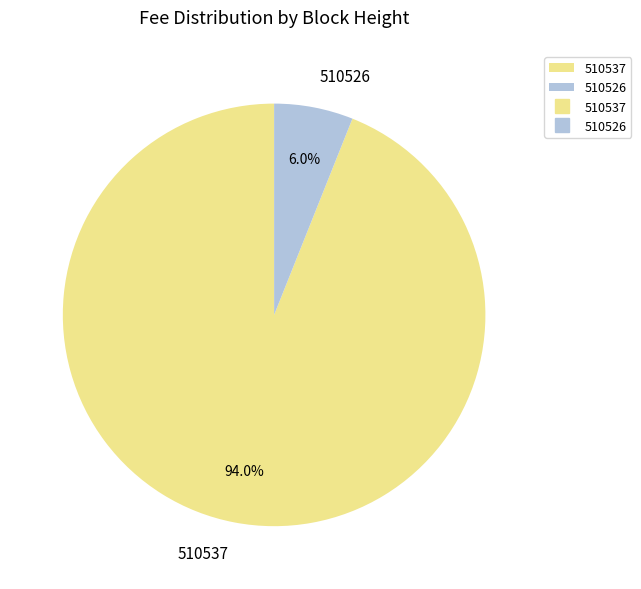

What percentage is NOT represented by 510526?

94.0%